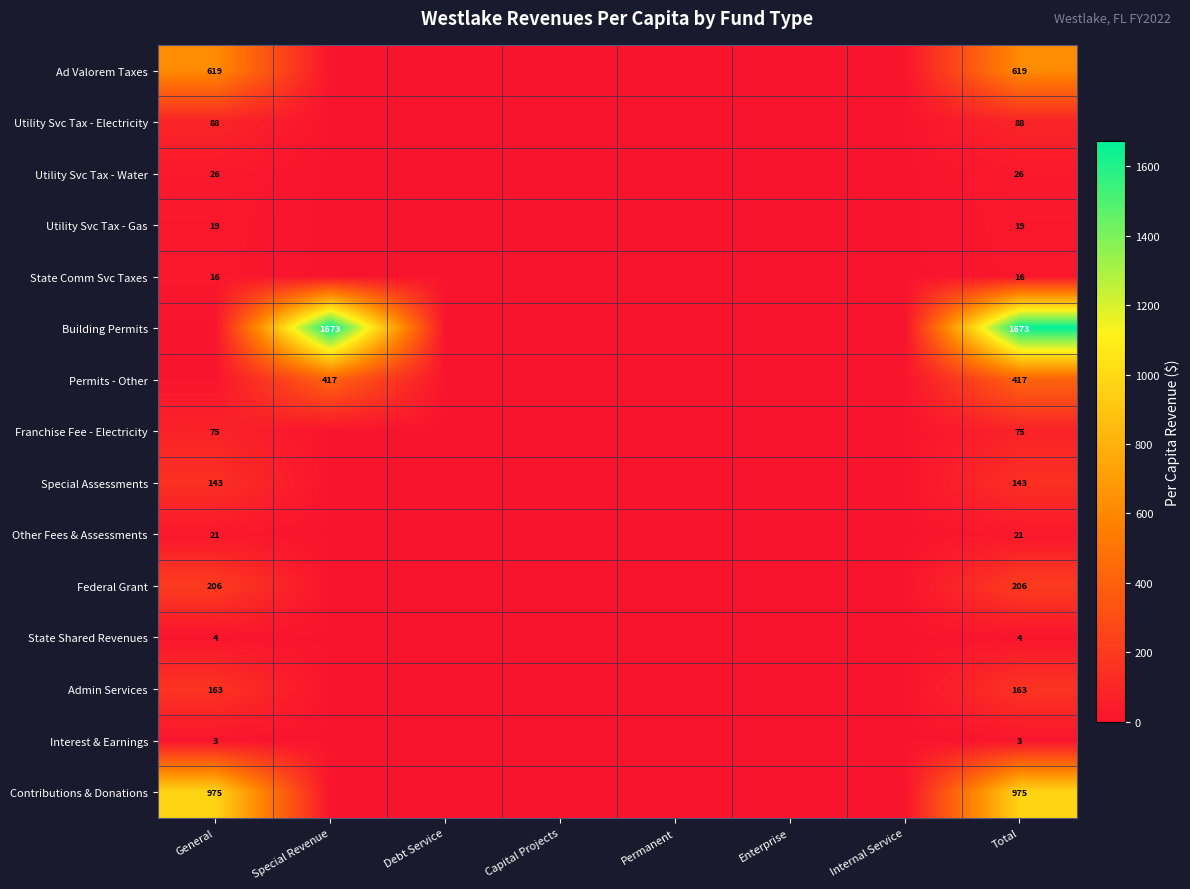

Is it true that Permits - Other equals 142 at Special Revenue?

False